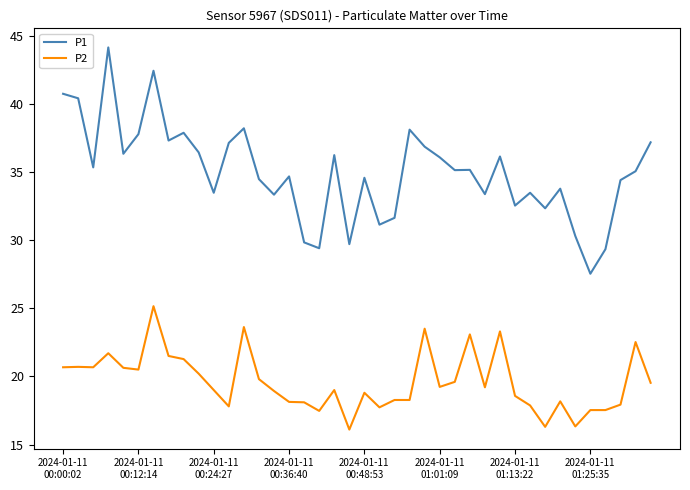

True or false: P1 and P2 intersect in this chart.

False